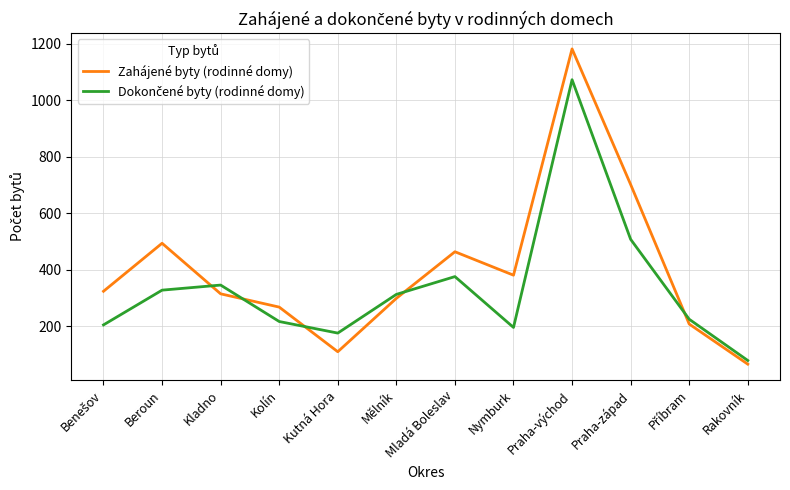

Does the chart have visible grid lines?

Yes